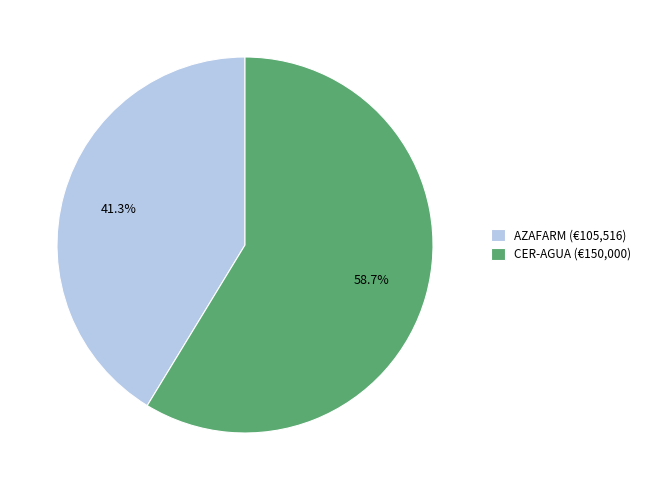

Combined, do CER-AGUA (€150,000) and AZAFARM (€105,516) account for over 50%?

Yes